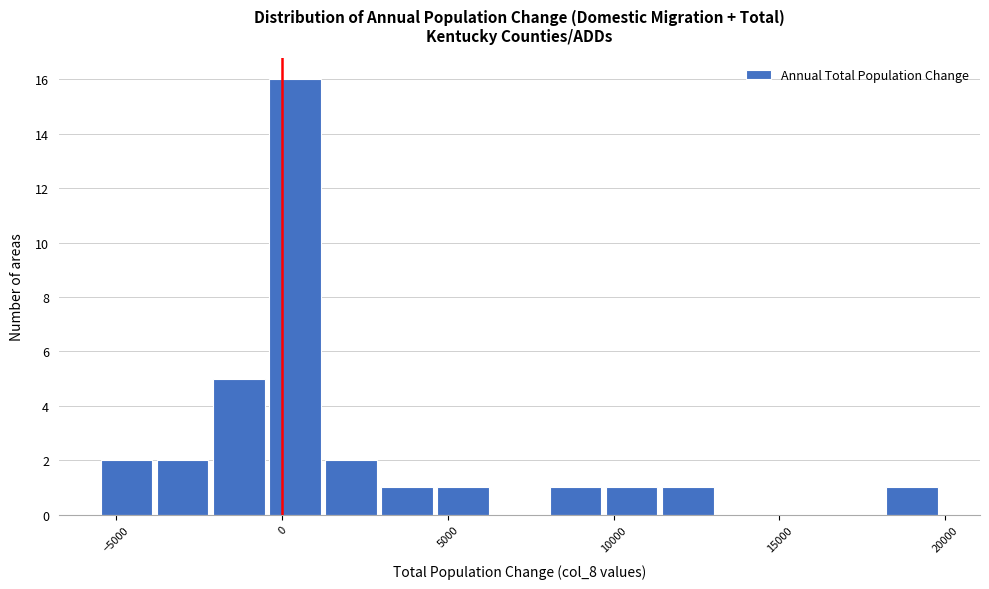

Read against the x-axis, roughly where is the centre of the tallest bar?

500